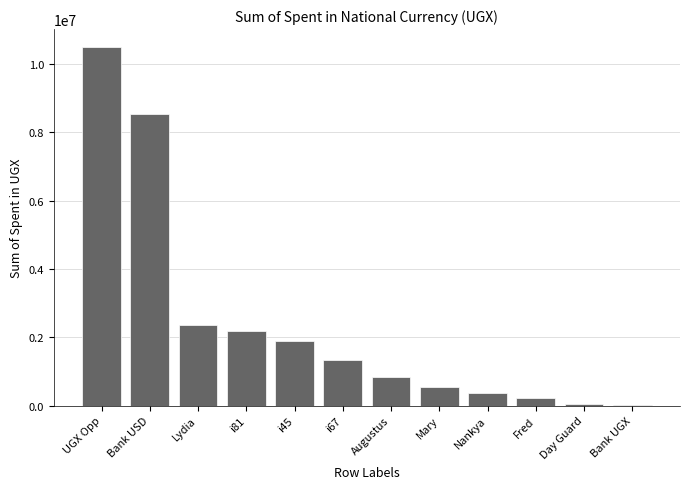

At which category does the chart reach its peak across all series?

UGX Opp